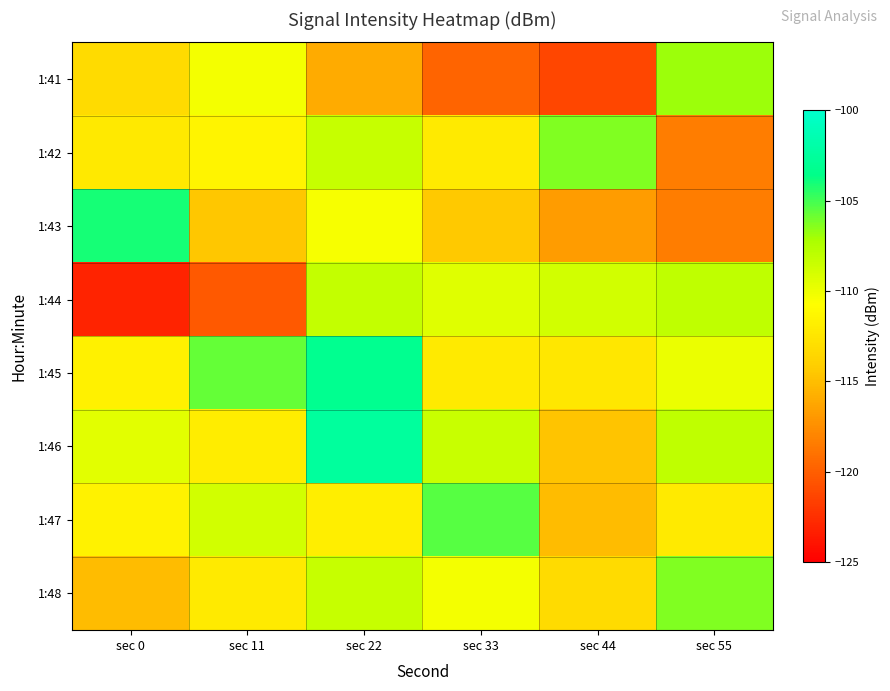

What is the smallest value displayed?

-123.1